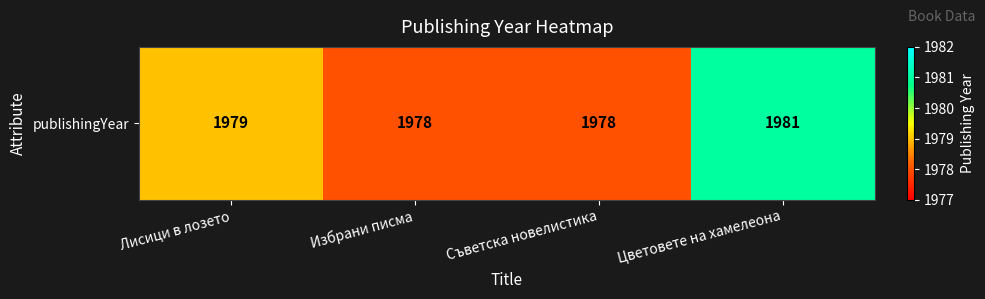

Which has a higher value, Избрани писма or Съветска новелистика?

Избрани писма